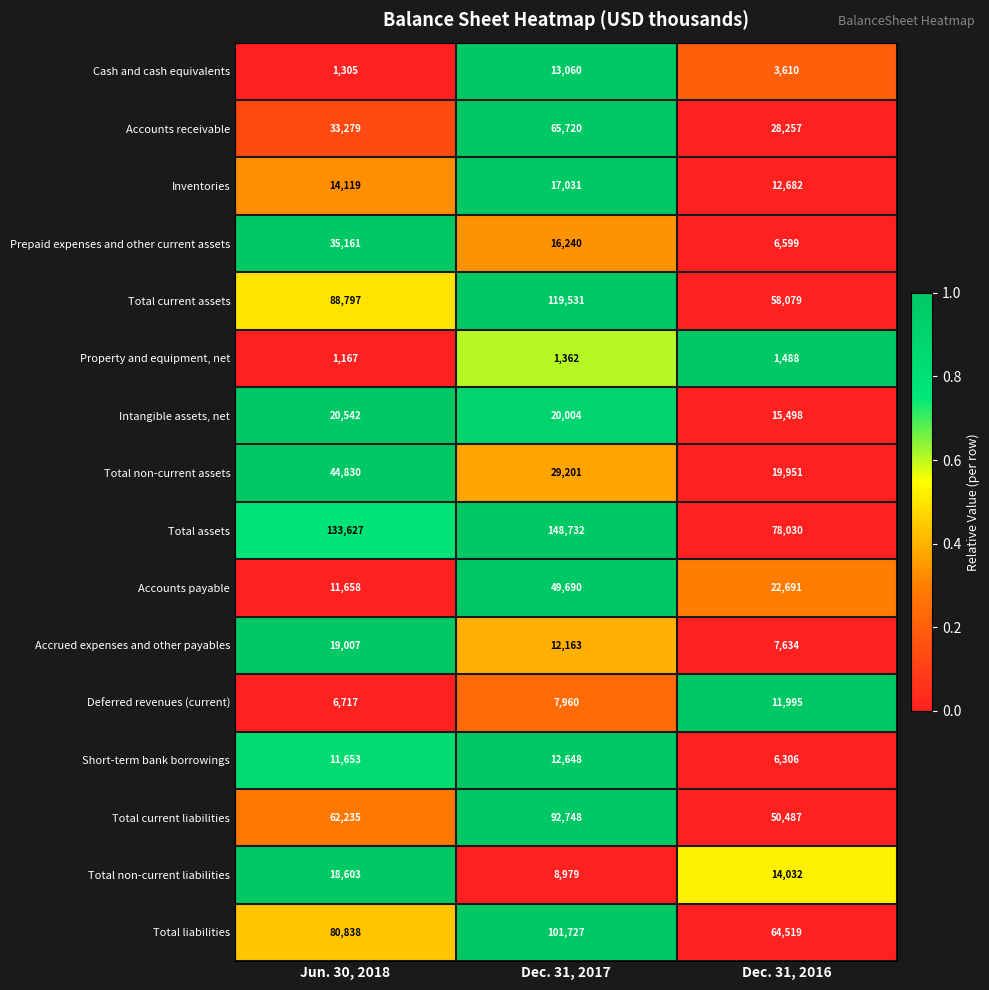

At which category is the sum across all series the highest?

Dec. 31, 2017